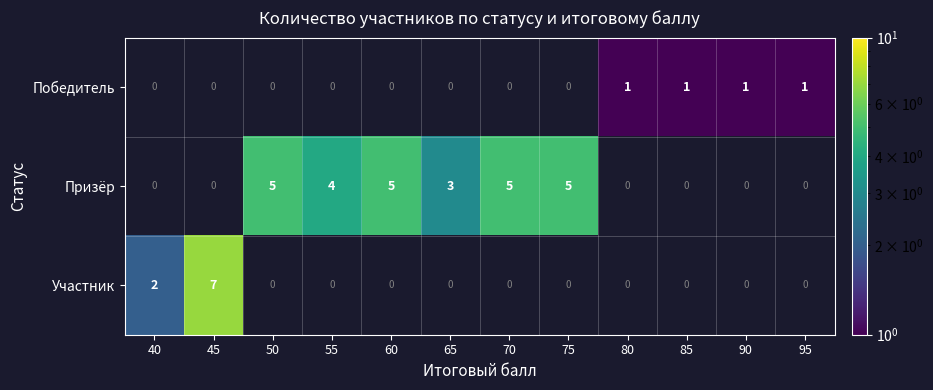

The Победитель series shows 1 at 90. True or false?

True